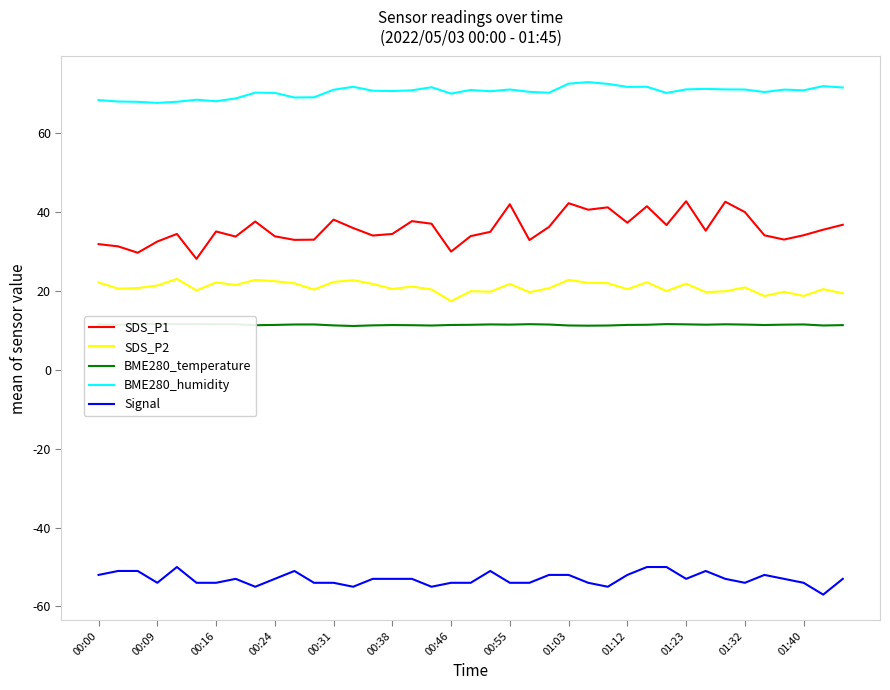

True or false: BME280_temperature and SDS_P2 intersect in this chart.

False